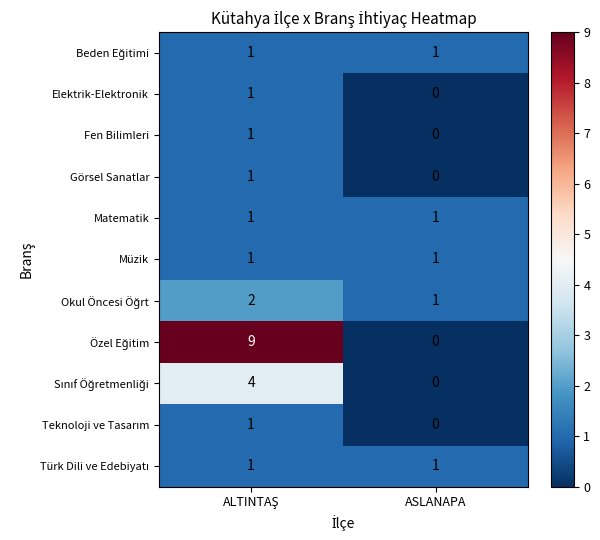

What is the total value across all series at ASLANAPA?

5